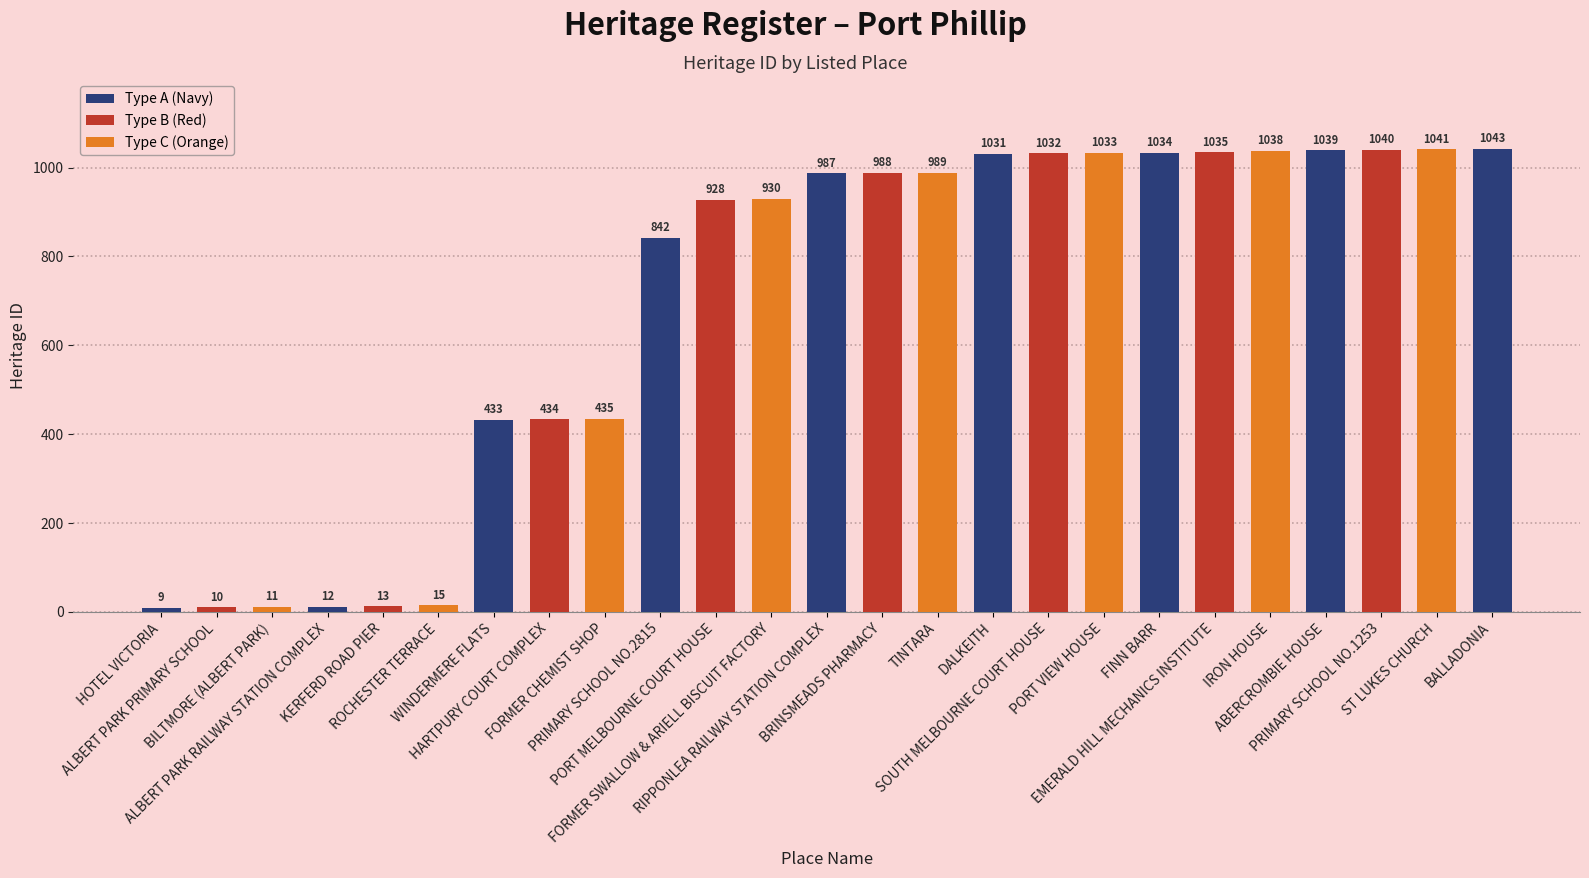

Reading right to left, transcribe all the data shown in this chart.

BALLADONIA=1043	ST LUKES CHURCH=1041	PRIMARY SCHOOL NO.1253=1040	ABERCROMBIE HOUSE=1039	IRON HOUSE=1038	EMERALD HILL MECHANICS INSTITUTE=1035	FINN BARR=1034	PORT VIEW HOUSE=1033	SOUTH MELBOURNE COURT HOUSE=1032	DALKEITH=1031	TINTARA=989	BRINSMEADS PHARMACY=988	RIPPONLEA RAILWAY STATION COMPLEX=987	FORMER SWALLOW & ARIELL BISCUIT FACTORY=930	PORT MELBOURNE COURT HOUSE=928	PRIMARY SCHOOL NO.2815=842	FORMER CHEMIST SHOP=435	HARTPURY COURT COMPLEX=434	WINDERMERE FLATS=433	ROCHESTER TERRACE=15	KERFERD ROAD PIER=13	ALBERT PARK RAILWAY STATION COMPLEX=12	BILTMORE (ALBERT PARK)=11	ALBERT PARK PRIMARY SCHOOL=10	HOTEL VICTORIA=9